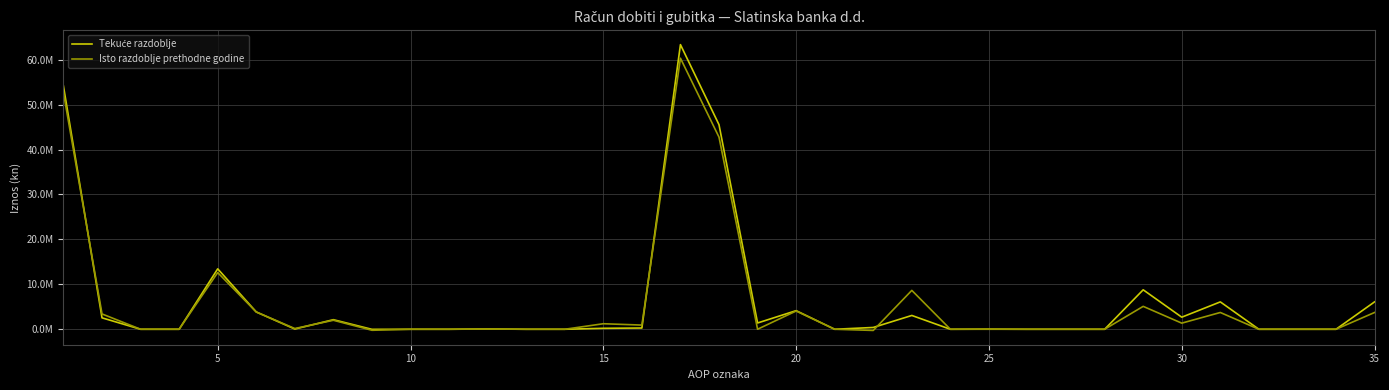

What is the maximum value shown in the chart?

63355545